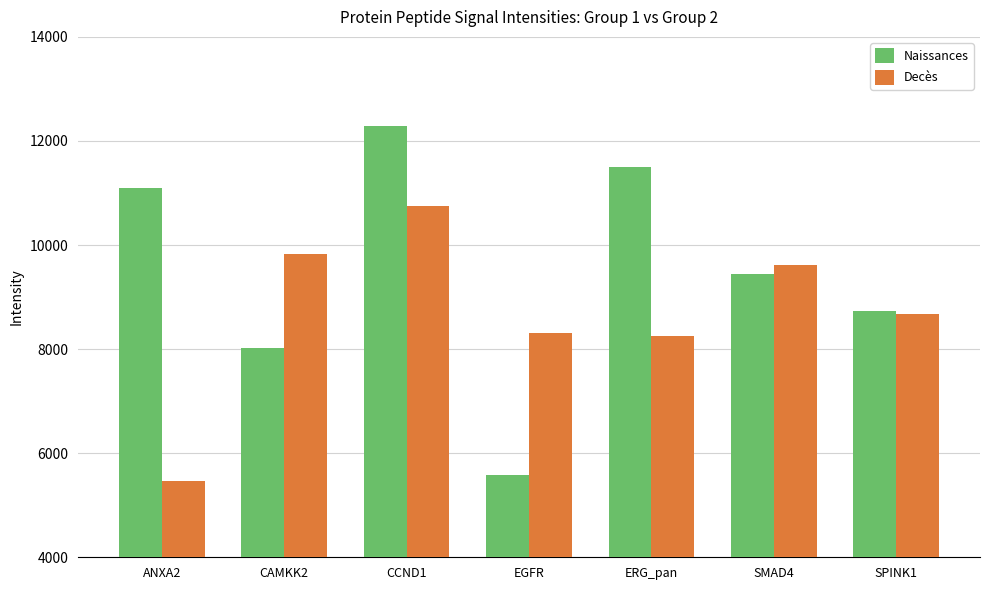

What is the value of the Naissances bar at the 3rd from the left?

12296.7